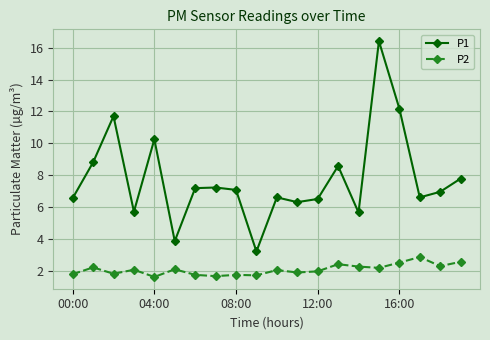

What is the maximum value shown in the chart?

16.4